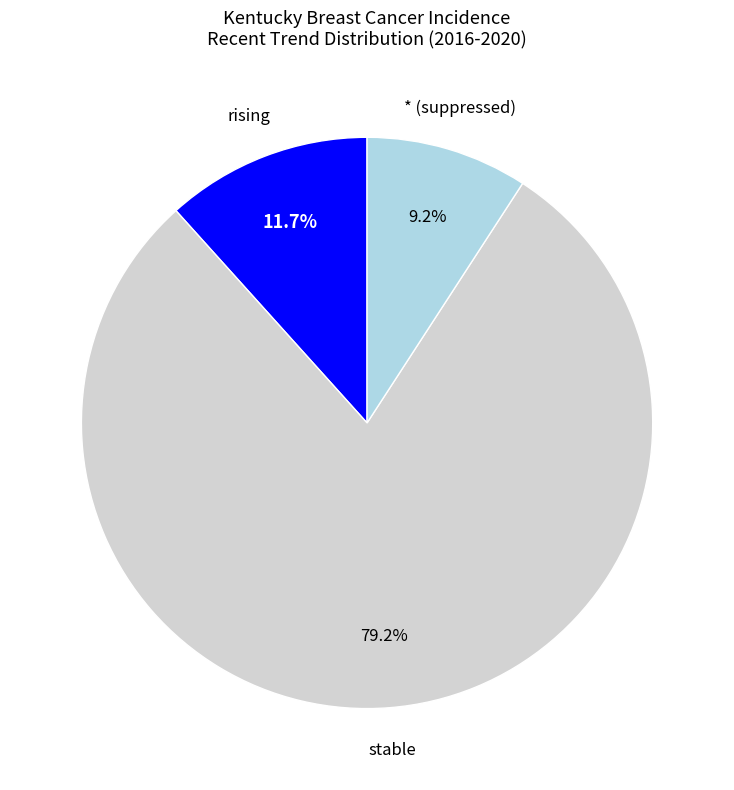

Which has a higher value, stable or * (suppressed)?

stable